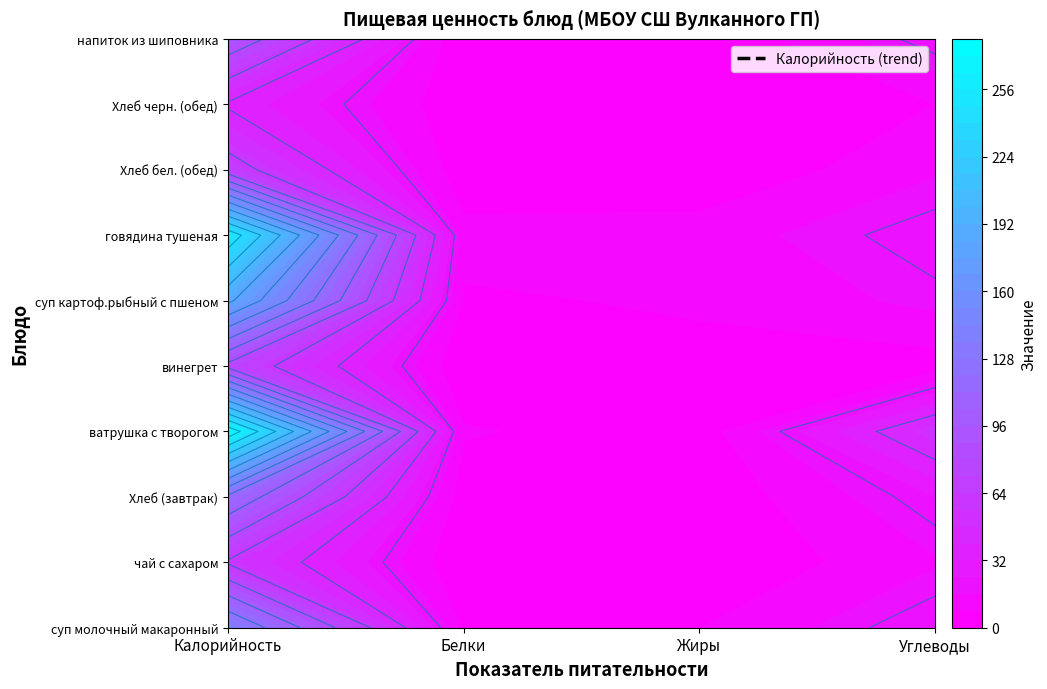

Reading left to right, transcribe all the data shown in this chart.

суп молочный макаронный: 141.0	7.0	7.9	24.7
чай с сахаром: 58.0	0.2	0.0	15.0
Хлеб (завтрак): 115.8	3.2	1.3	23.9
ватрушка с творогом: 273.8	8.8	3.3	52.3
винегрет: 74.4	0.8	6.1	4.1
суп картоф.рыбный с пшеном: 184.5	7.0	8.8	18.3
говядина тушеная: 254.0	10.7	12.2	23.4
Хлеб бел. (обед): 68.0	2.3	0.3	14.9
Хлеб черн. (обед): 38.0	1.4	0.2	8.0
напиток из шиповника: 94.0	0.4	0.0	23.6